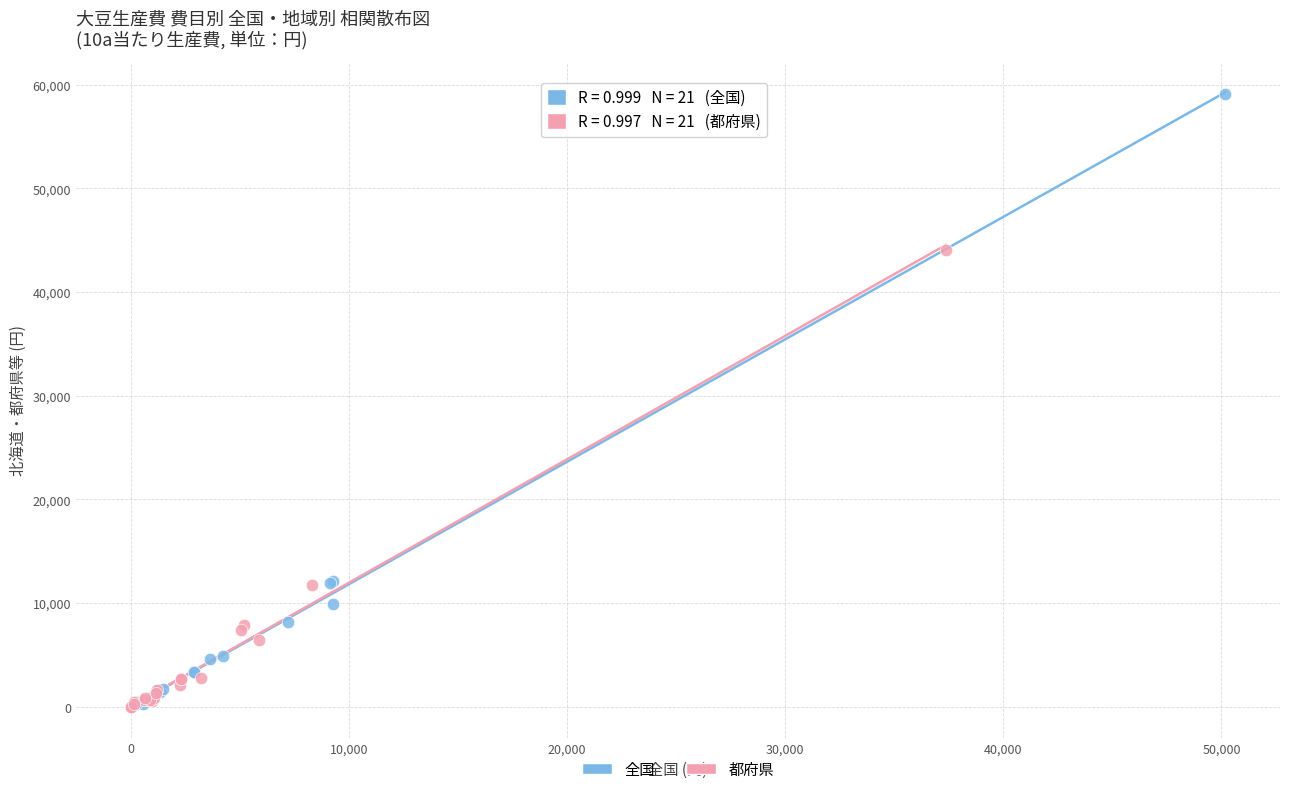

Which series contains the highest Y value?

全国